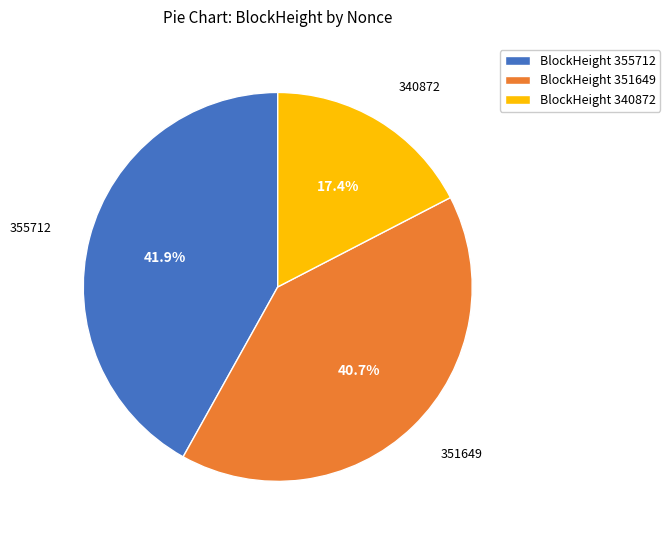

Rank the categories by value from lowest to highest.

BlockHeight 340872, BlockHeight 351649, BlockHeight 355712